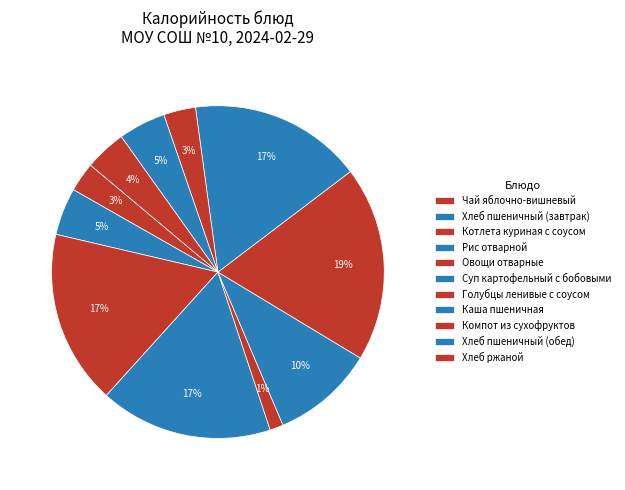

To the nearest percent, what is the difference between the largest and smallest slice percentages?

18%